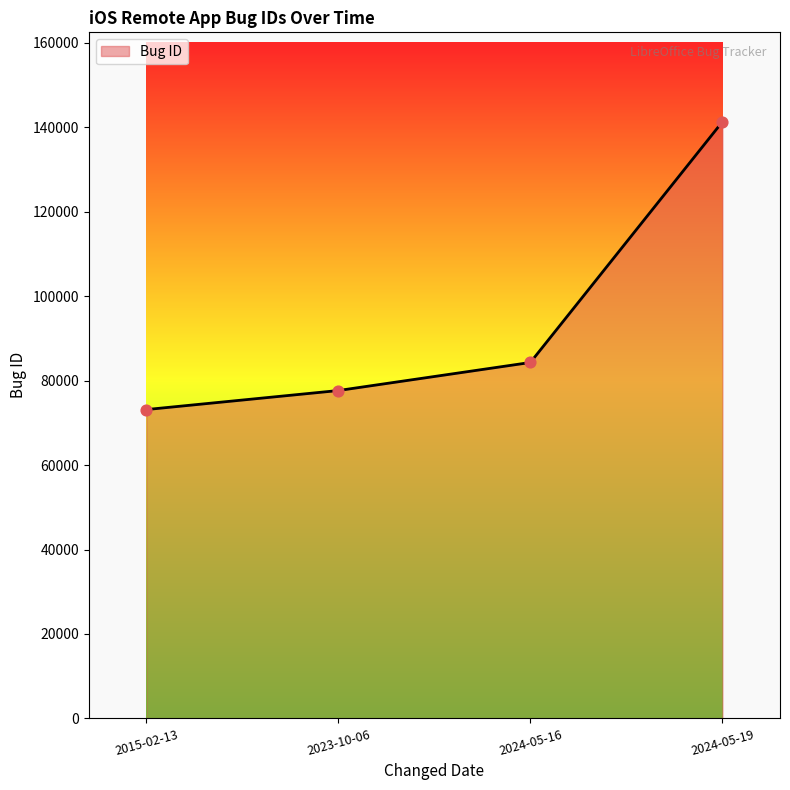

What is the ratio of the value at 2023-10-06 to the value at 2024-05-16?

0.9